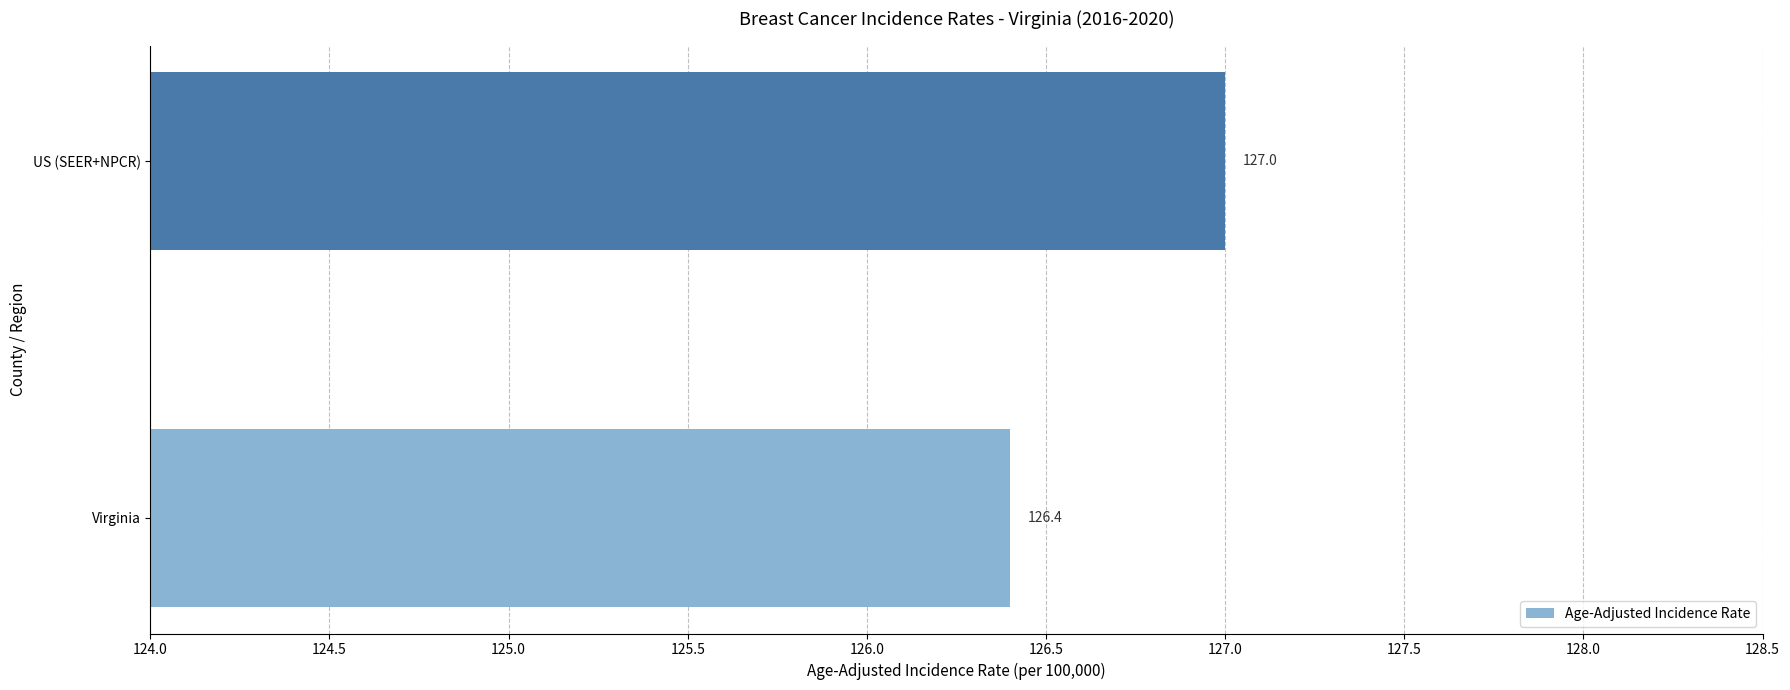

True or false: the data shows 127.0 at US (SEER+NPCR).

True